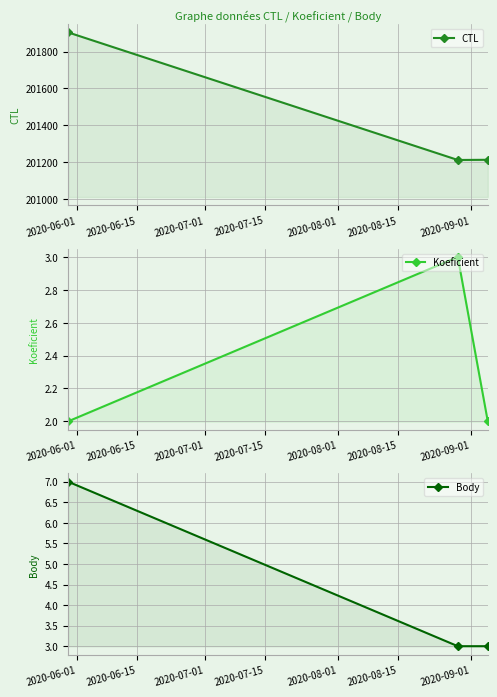

Between 2020-06-15 and 2020-07-01, which series saw the biggest shift?

CTL